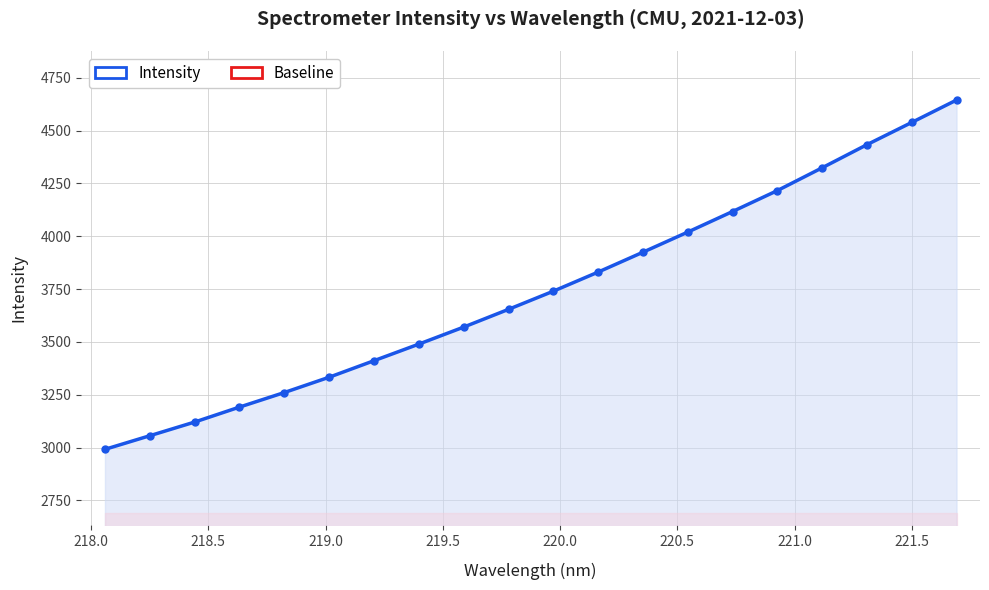

How many lines are shown in the chart?

2